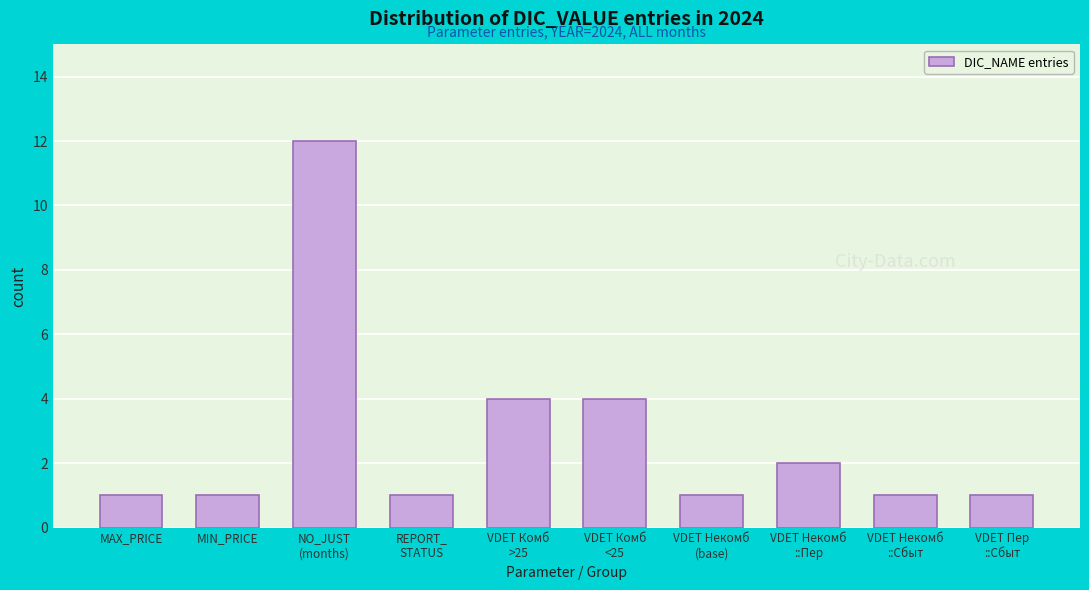

Reading right to left, list all the values displayed in this chart.

1	1	2	1	4	4	1	12	1	1